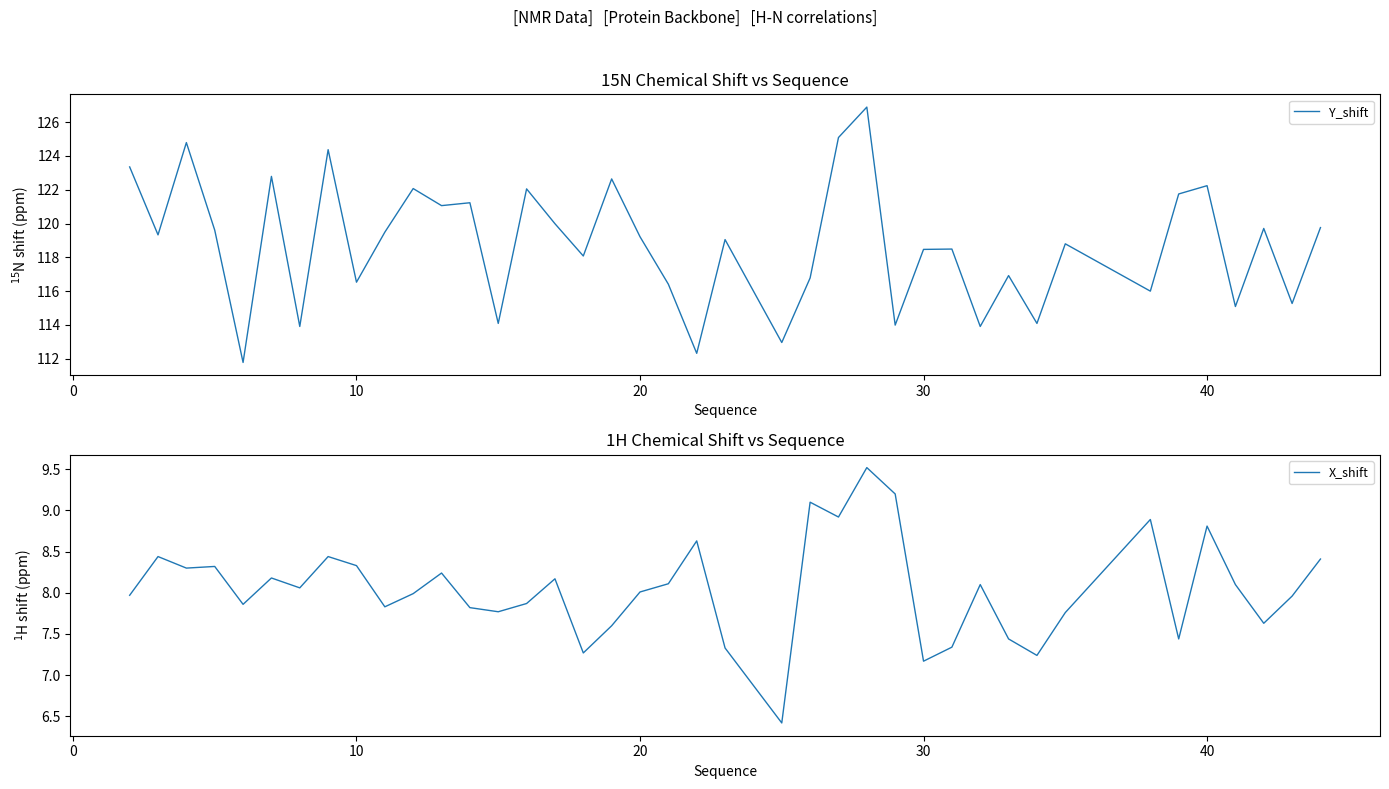

What is the highest value of the Y_shift series?

126.9